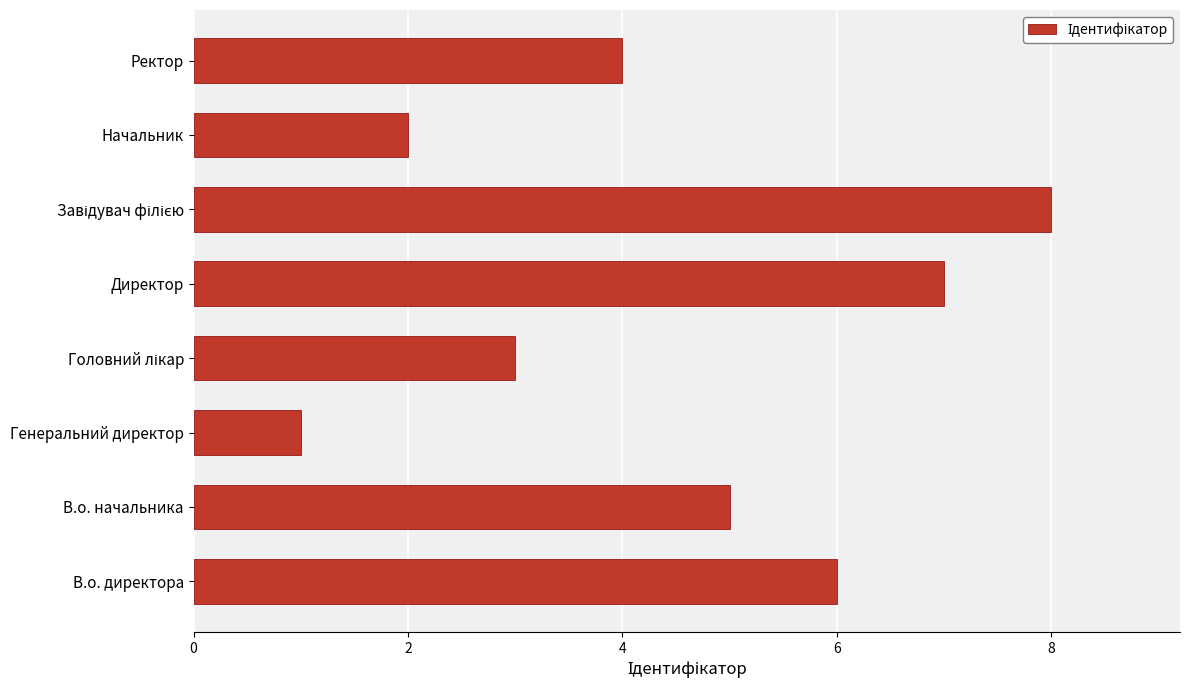

What is the difference between the maximum and second lowest values?

6